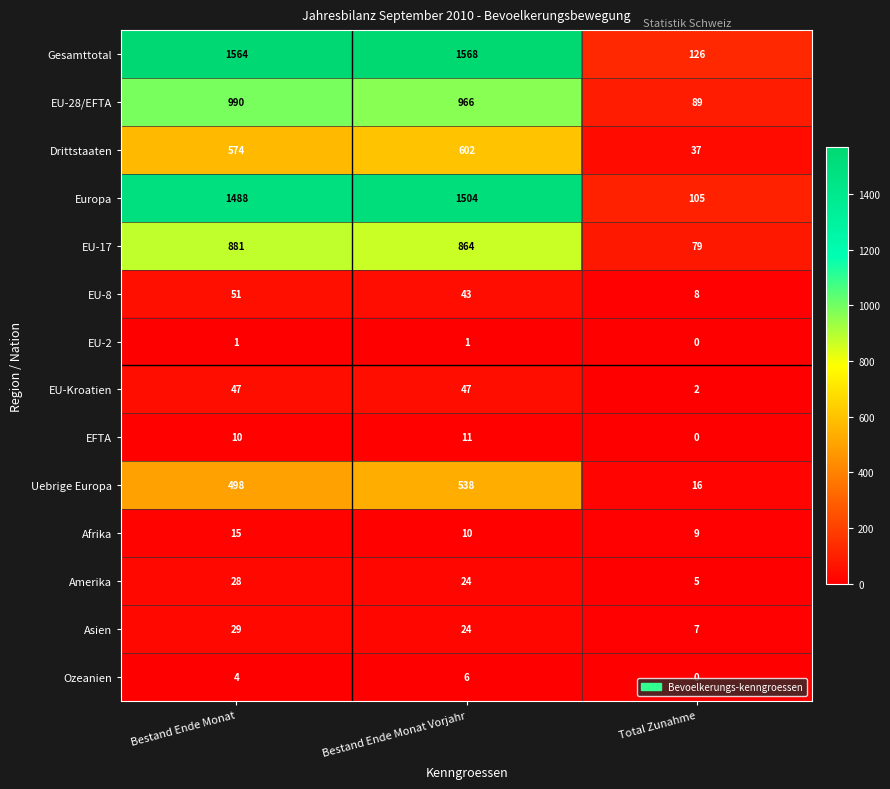

Which series changed the most between Bestand Ende Monat and Total Zunahme?

Gesamttotal